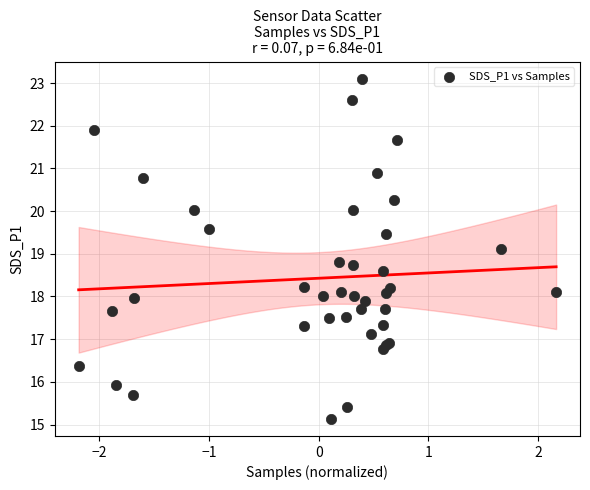

What Y value in the scatter plot is closest to 19?

19.1